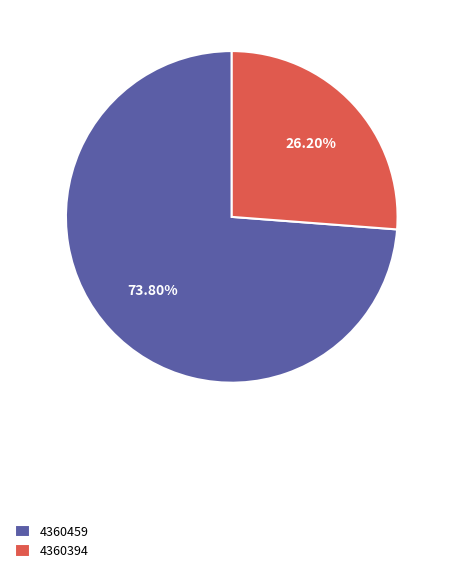

To the nearest percent, what percentage of the pie is 4360394?

26%